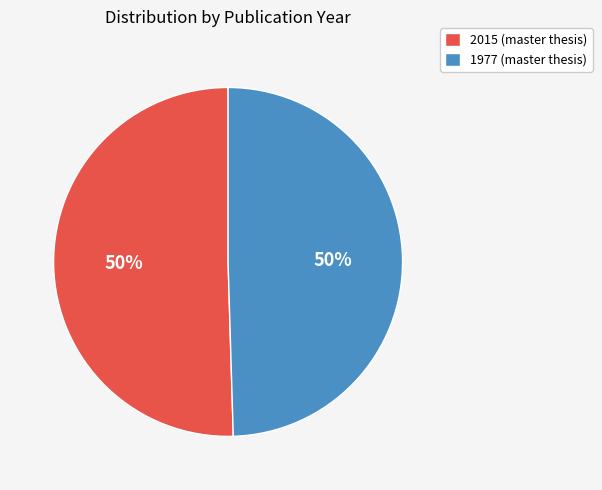

To the nearest percent, what portion does 1977 represent?

50%